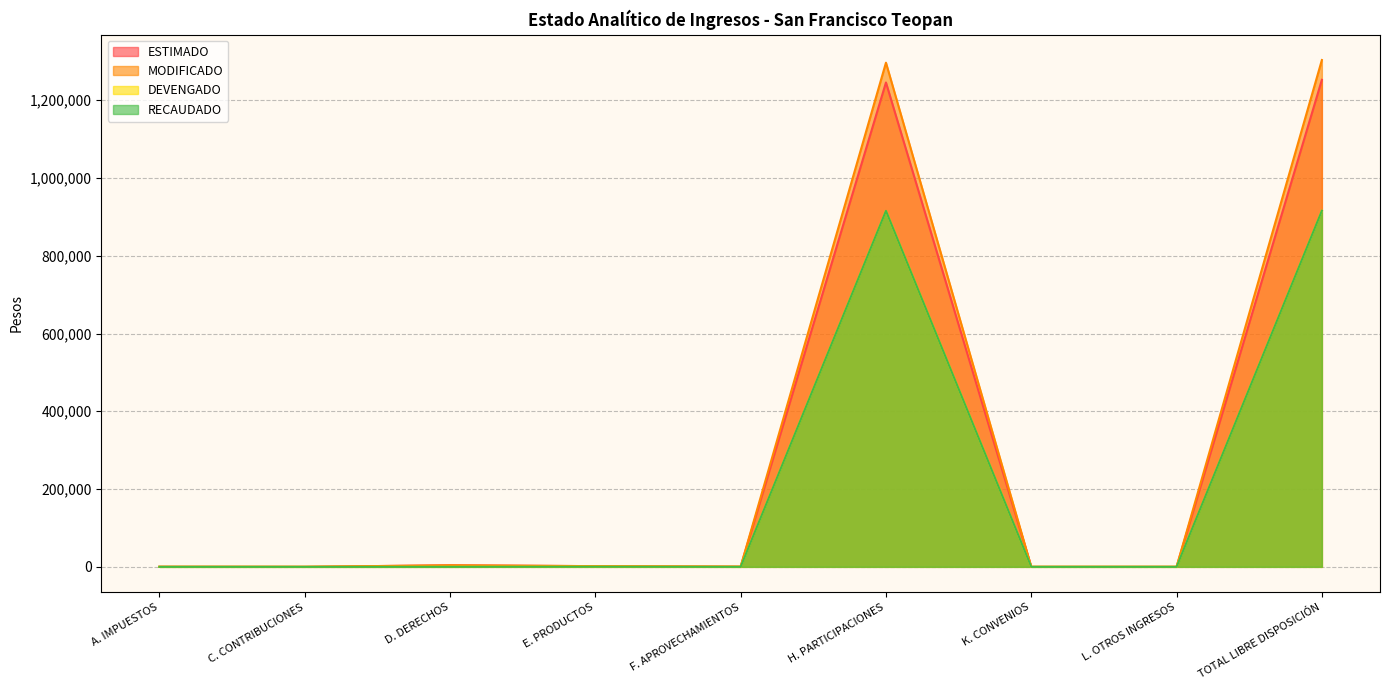

True or false: ESTIMADO and DEVENGADO cross at least once.

False